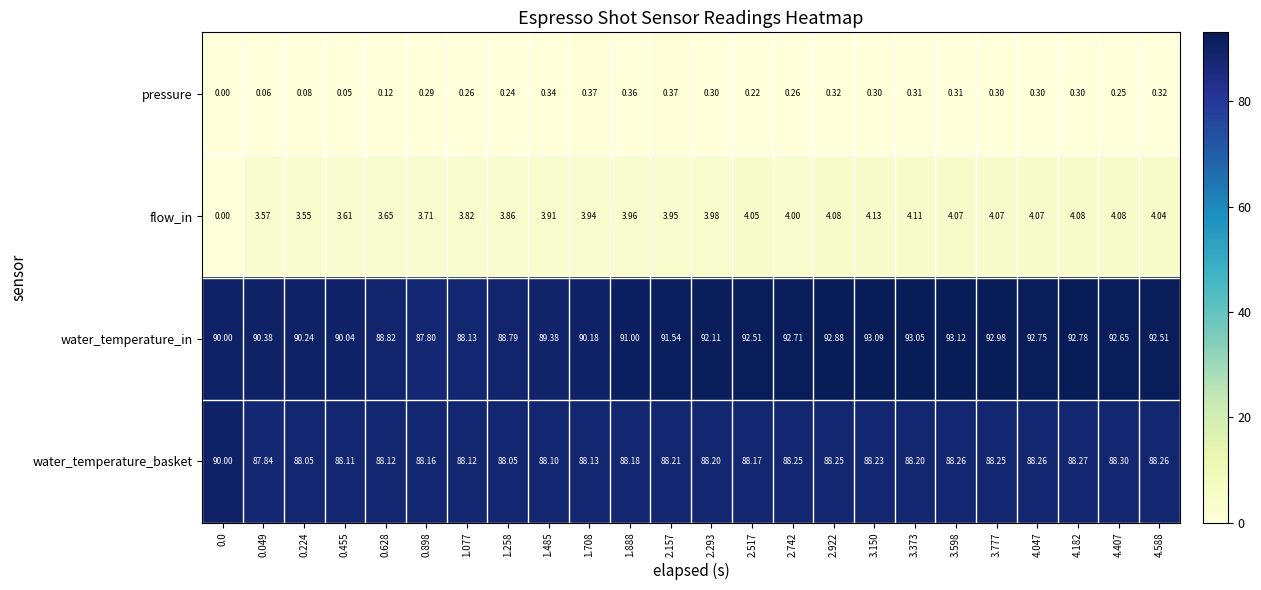

Rank the series at 4.407 from lowest to highest value.

pressure, flow_in, water_temperature_basket, water_temperature_in